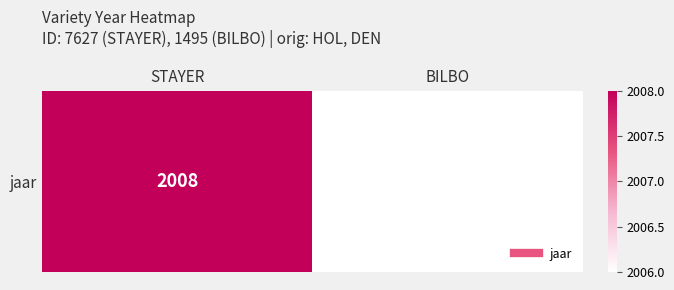

Count the values in the range 2006 to 2008.

2